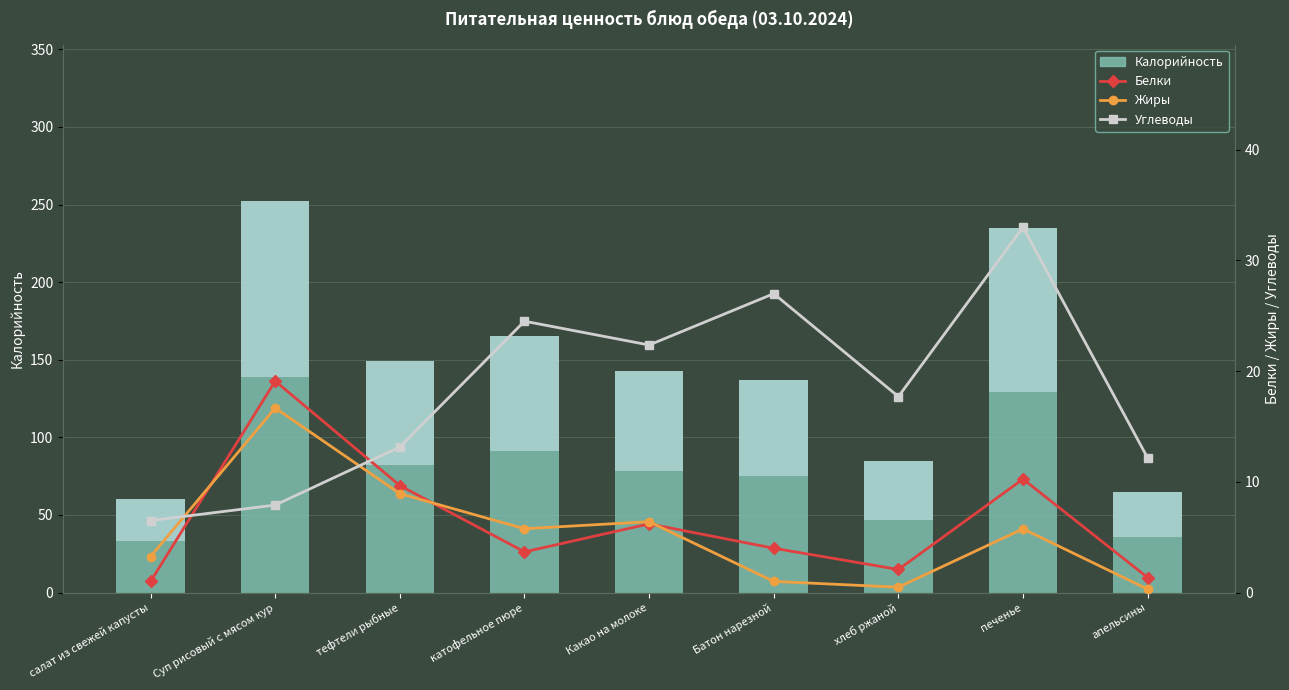

What is the label of the 4th bar from the right?

Батон нарезной